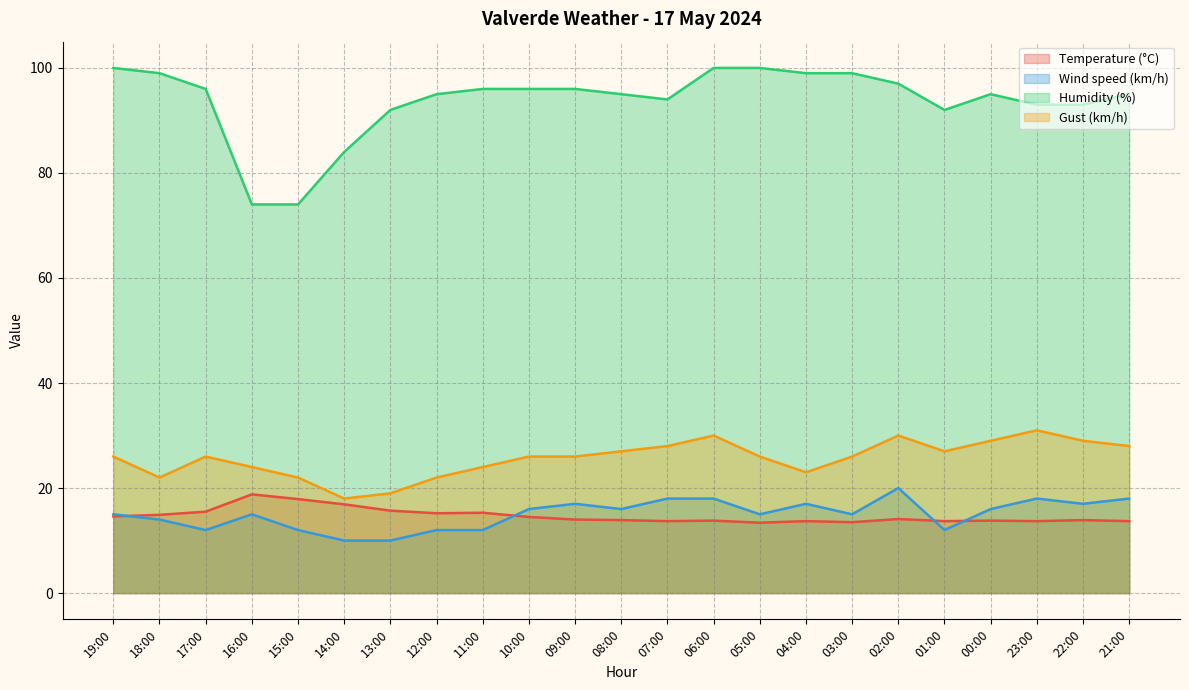

The value of Wind speed (km/h) at 18:00 is 4.2. True or false?

False